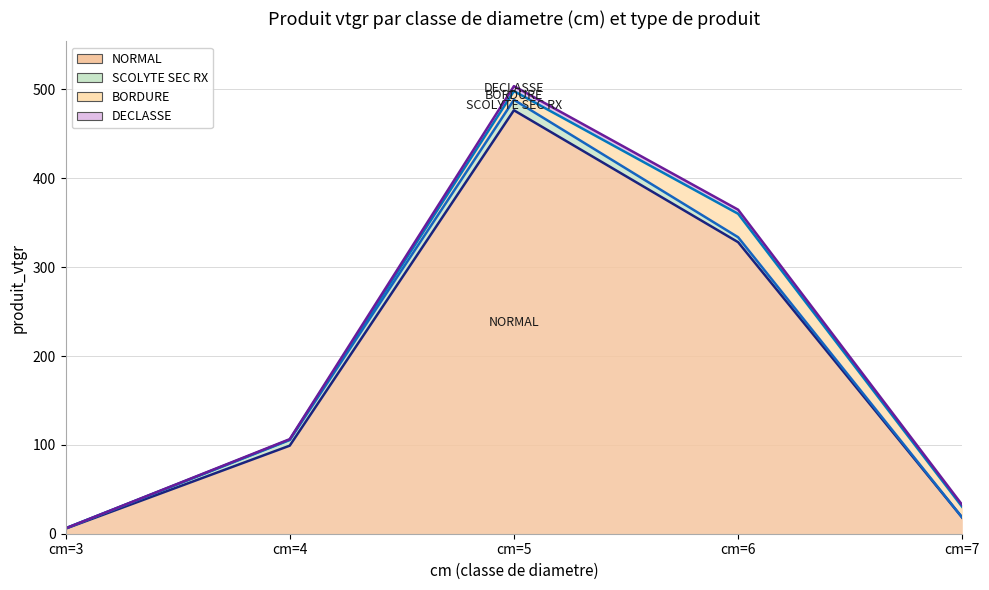

Where is the first local maximum for DECLASSE?

cm=5